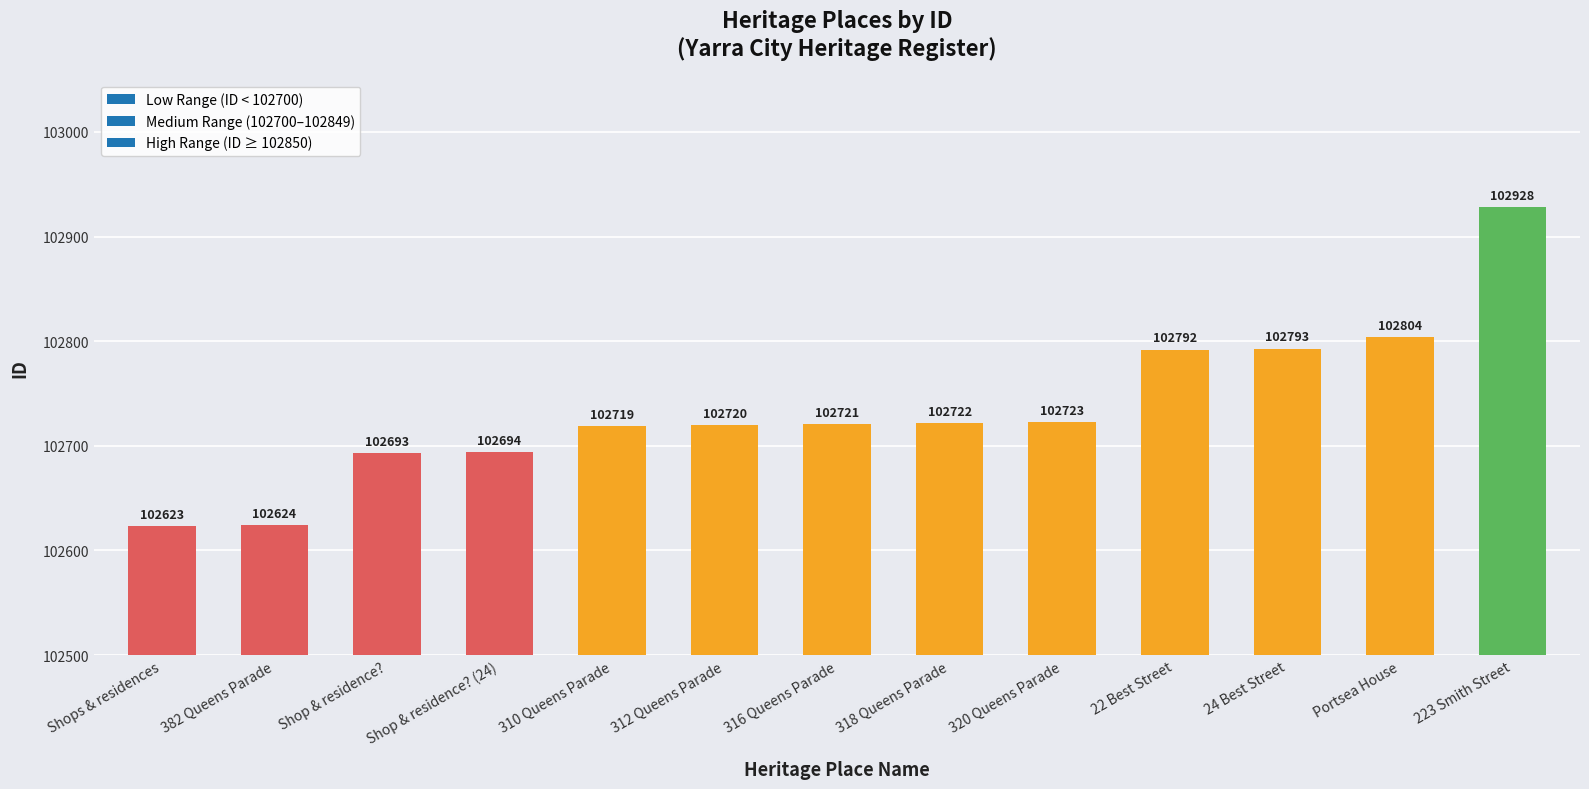

What is the label of the 11th bar from the right?

Shop & residence?